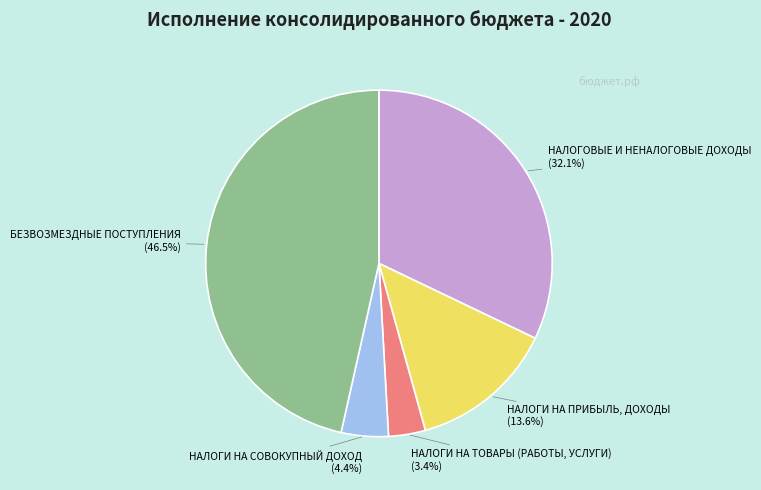

To the nearest percent, what is the difference between the largest and smallest slice percentages?

43%